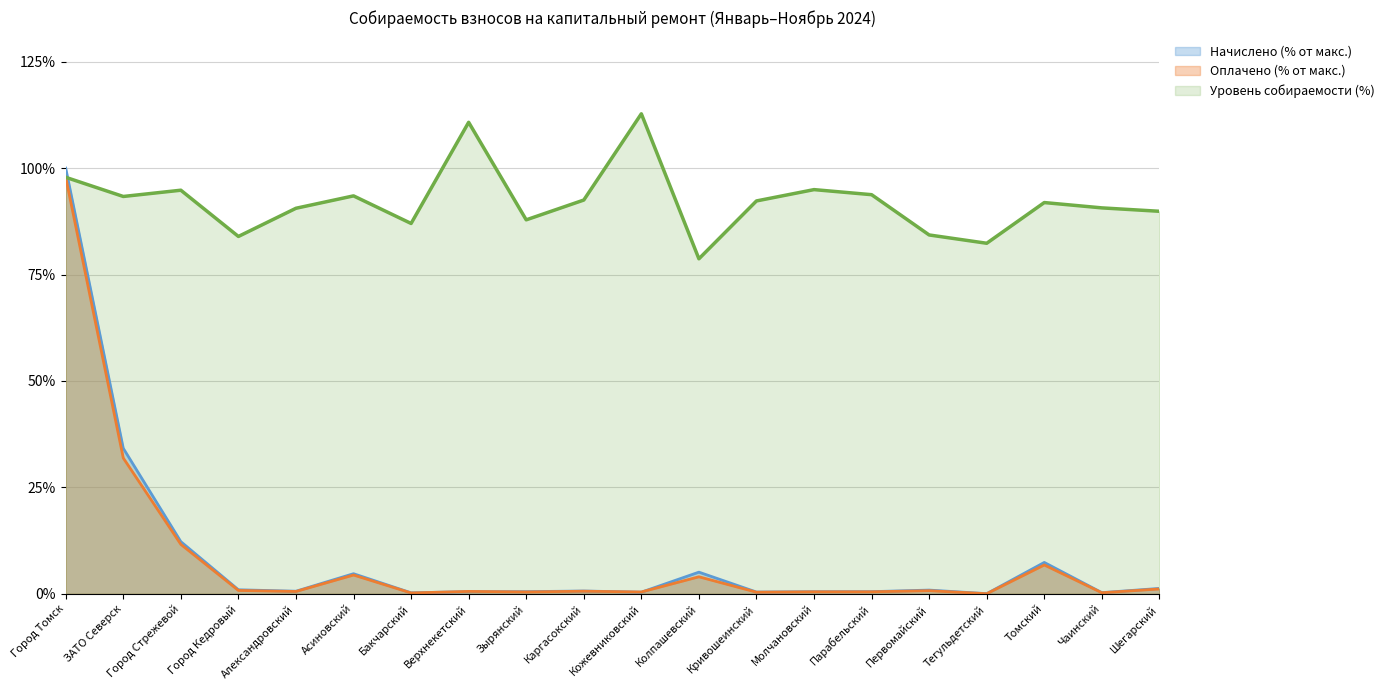

True or false: Уровень собираемости (%) has a value of 93.5 at Асиновский.

True